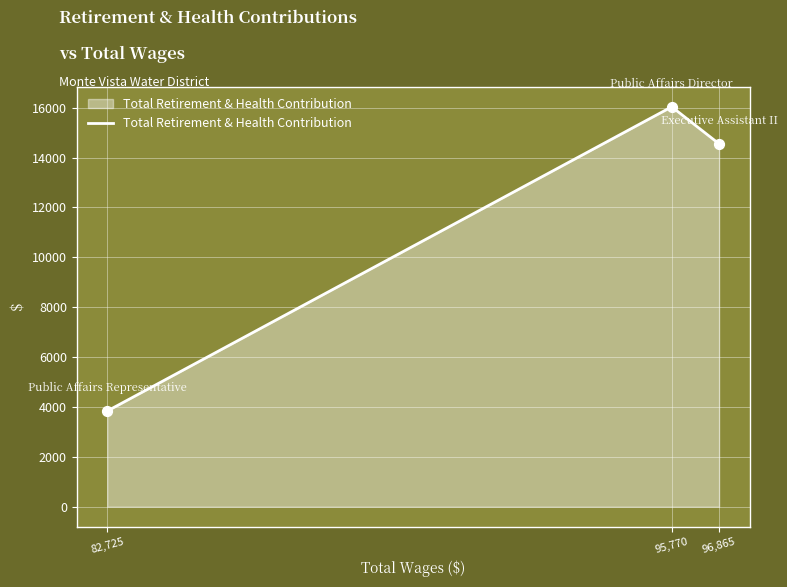

Approximately how many times larger is the value at 82,725 compared to 96,865?

0.3